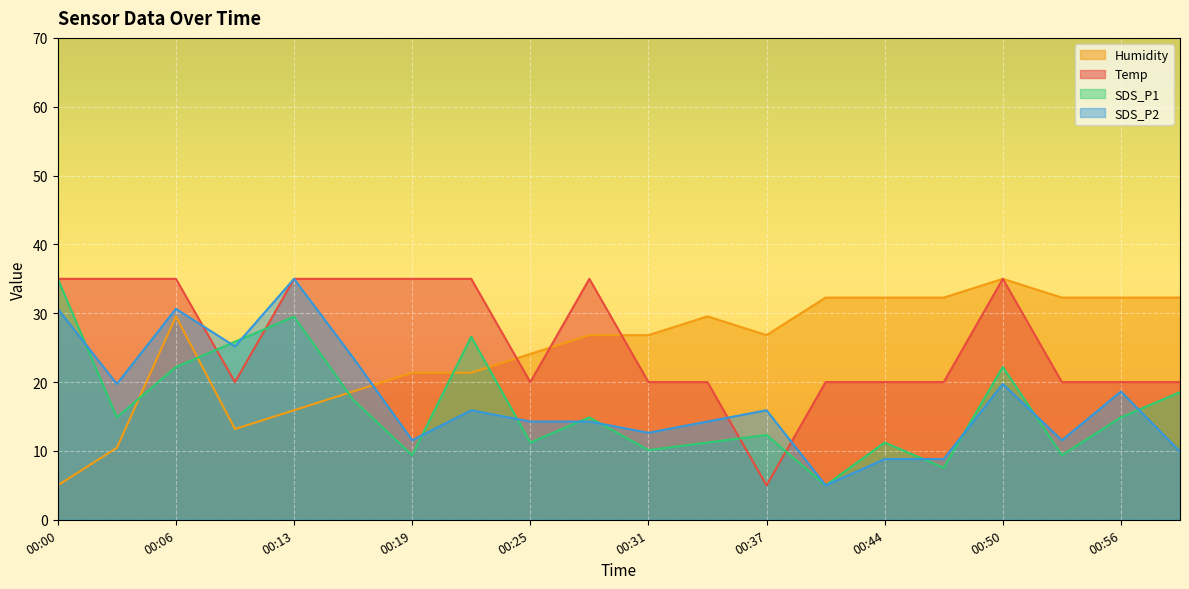

The value of Temp at 00:56 is 20.0. True or false?

True